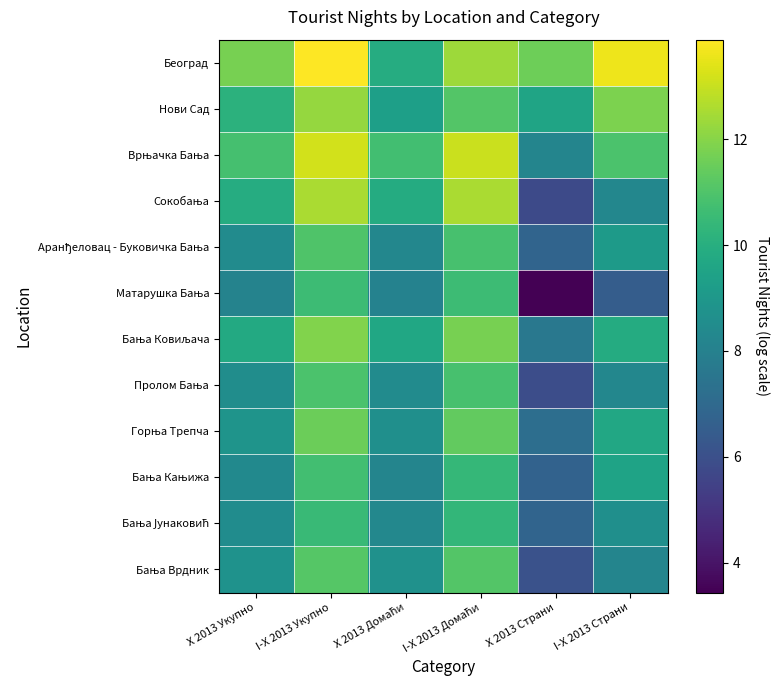

Which series has the widest spread of values?

Матарушка Бања